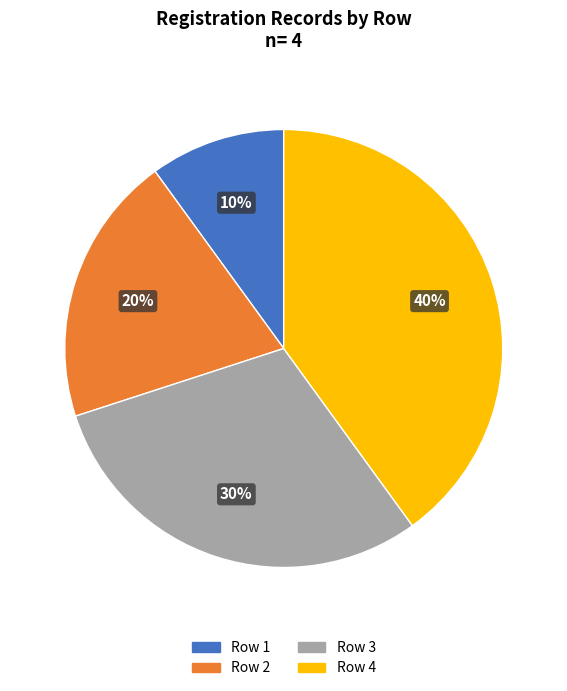

Which category has the smallest portion of the pie?

Row 1